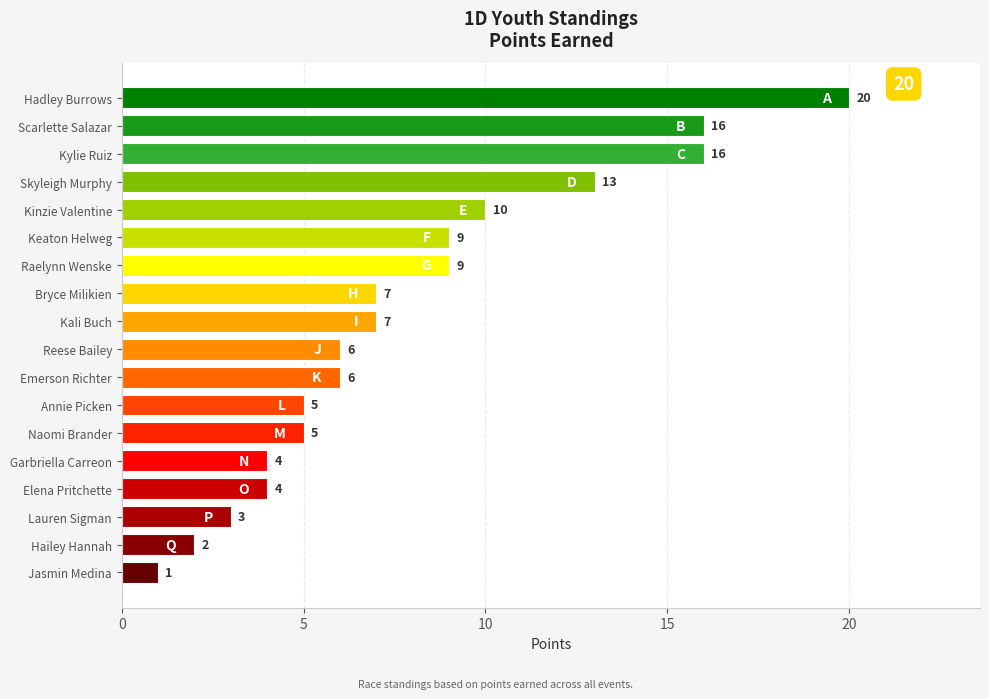

What is the label of the 4th bar from the top?

Skyleigh Murphy